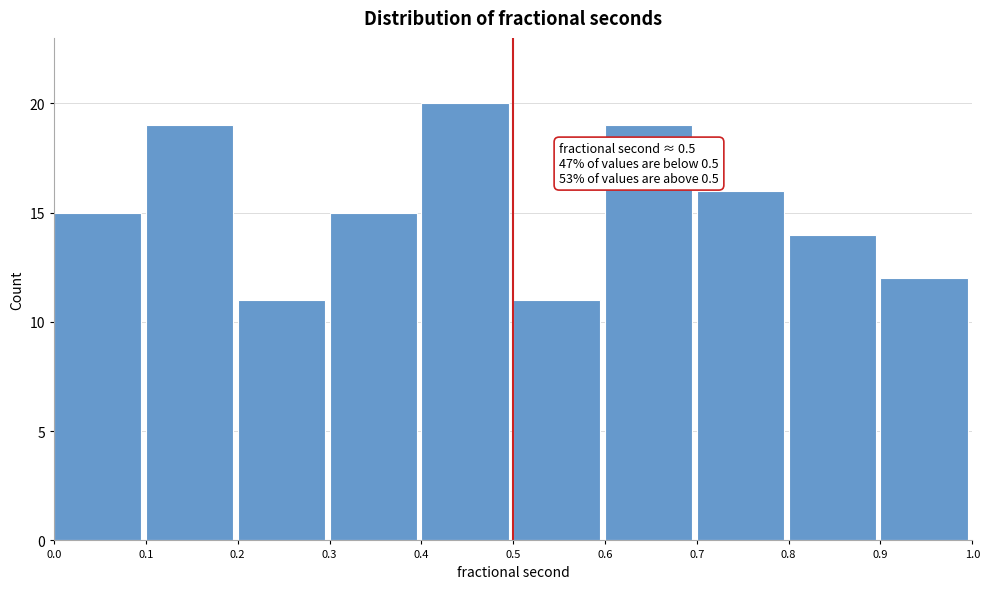

Over which range of the x-axis is the bar tallest?

0.4 to 0.5